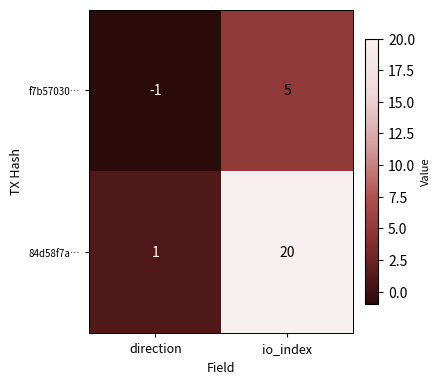

What is the sum of the 84d58f7a… values at io_index and direction?

21